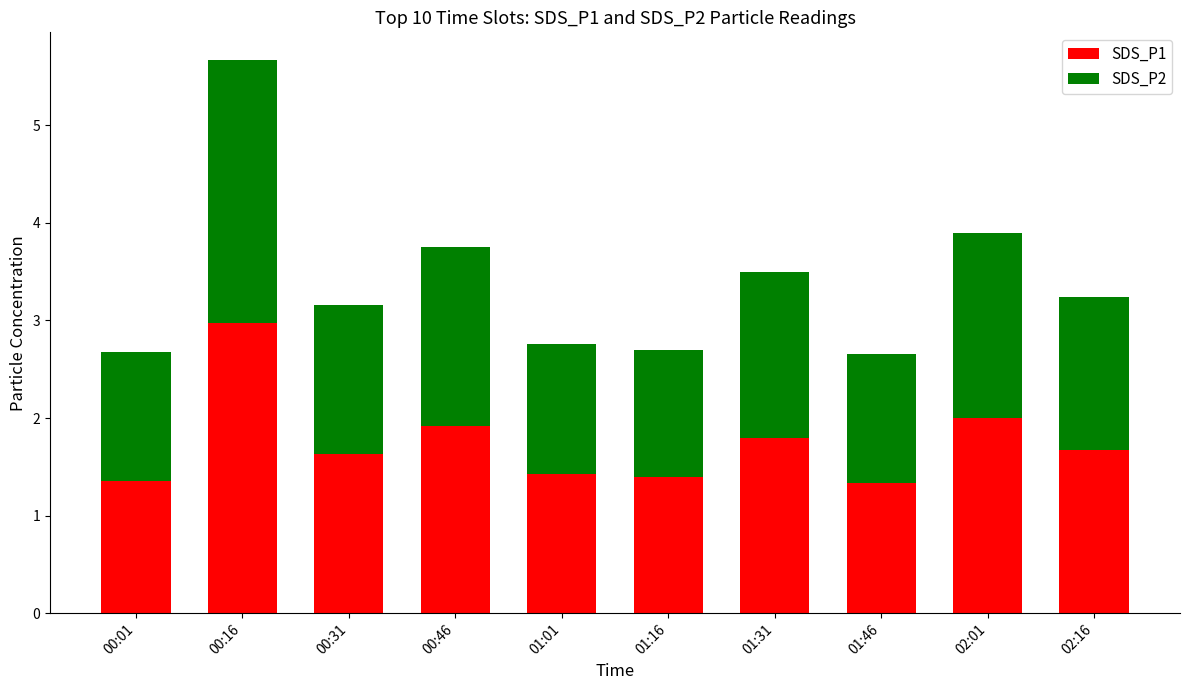

What is the minimum value for SDS_P1?

1.3